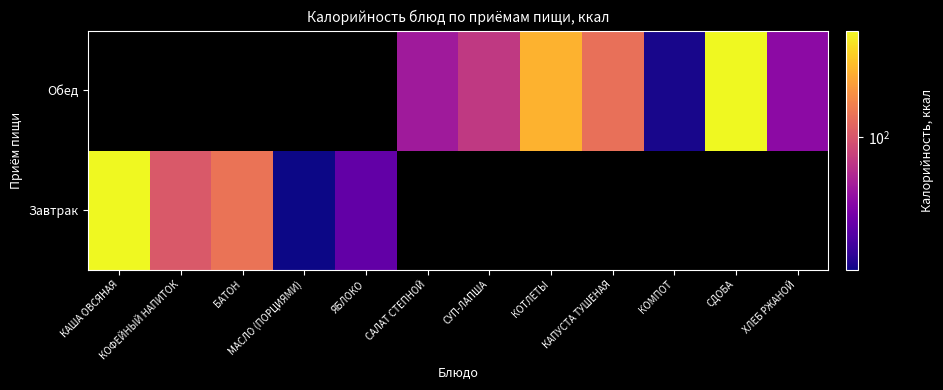

The Обед series shows 113.0 at СУП-ЛАПША. True or false?

False